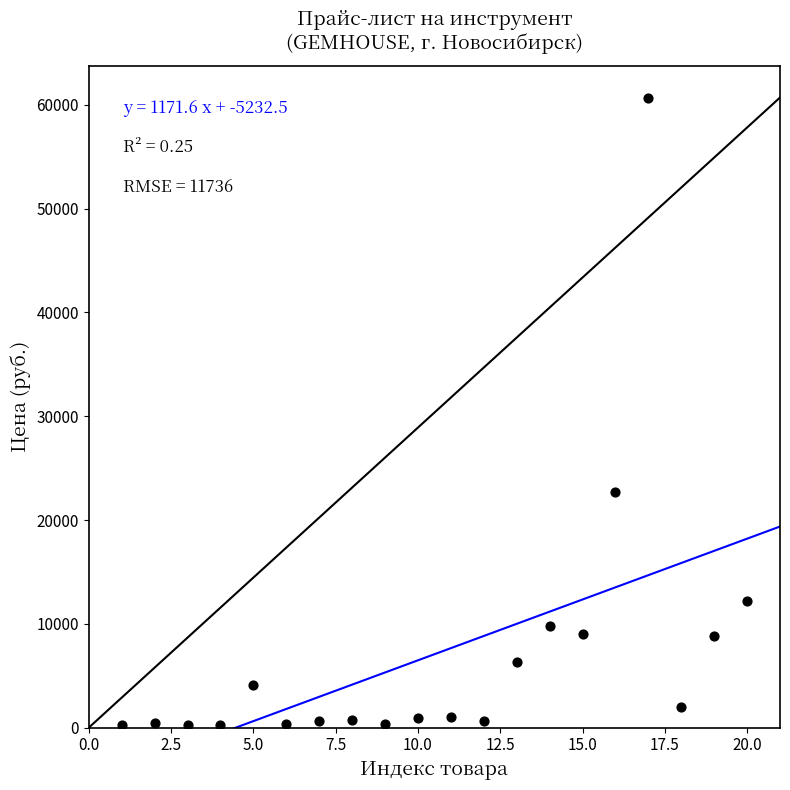

What is the range of Y values (max minus min)?

60478